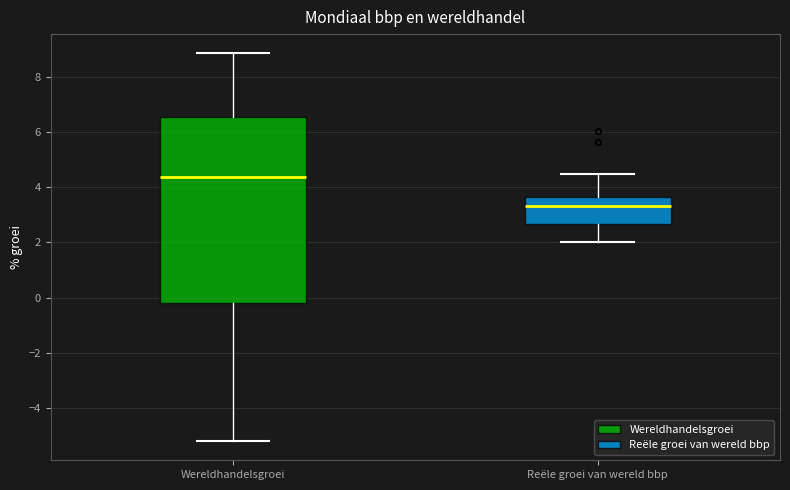

Which box has the highest median line?

Wereldhandelsgroei